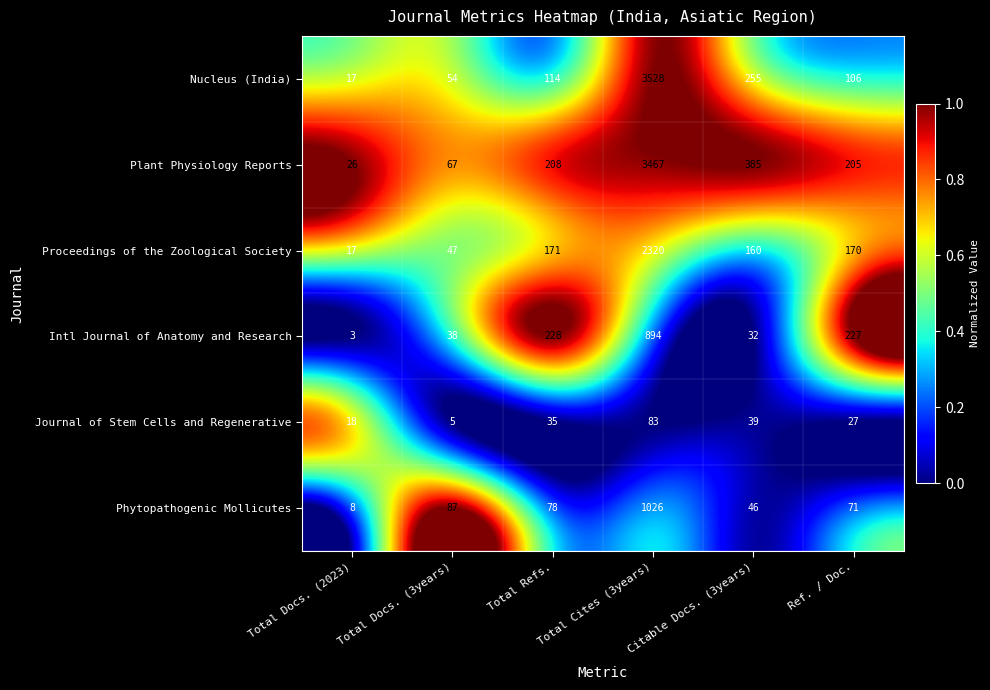

Which series changed the most between Citable Docs. (3years) and Ref. / Doc.?

Intl Journal of Anatomy and Research